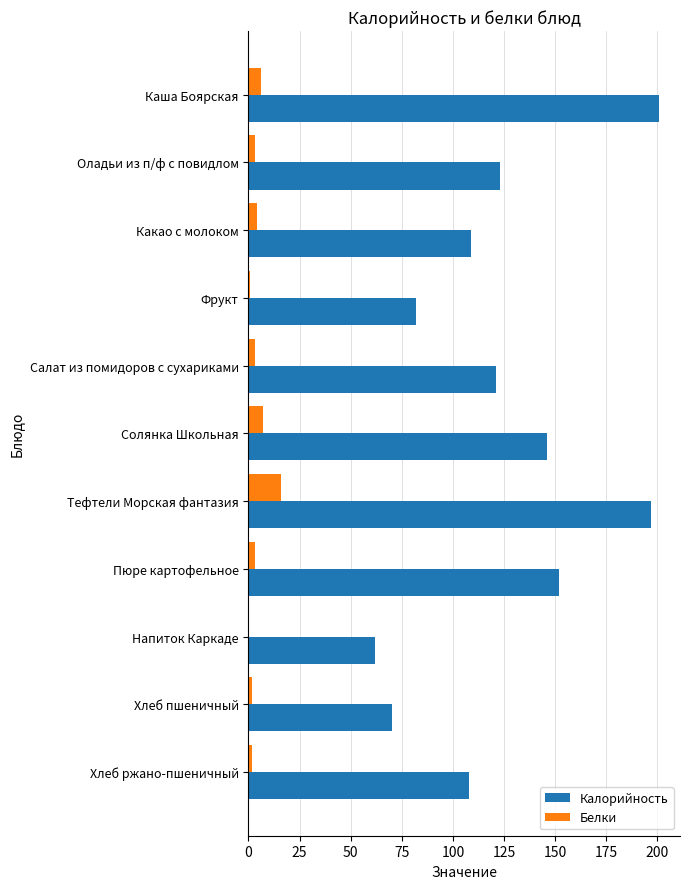

Between Какао с молоком and Солянка Школьная, which series saw the biggest shift?

Калорийность